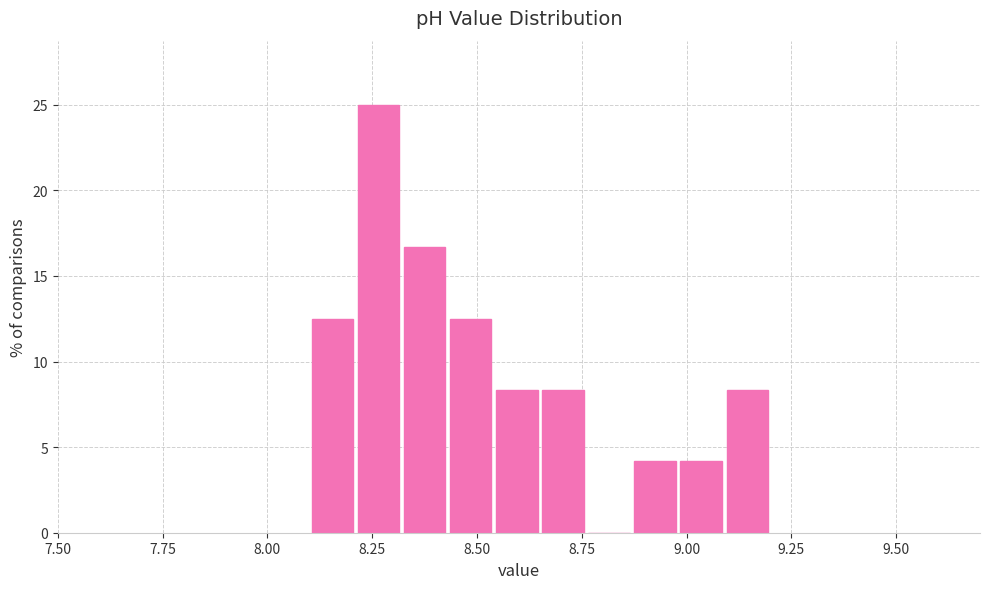

Around what value on the x-axis is the tallest bar? Give the approximate position of its centre, as read against the axis.

8.25